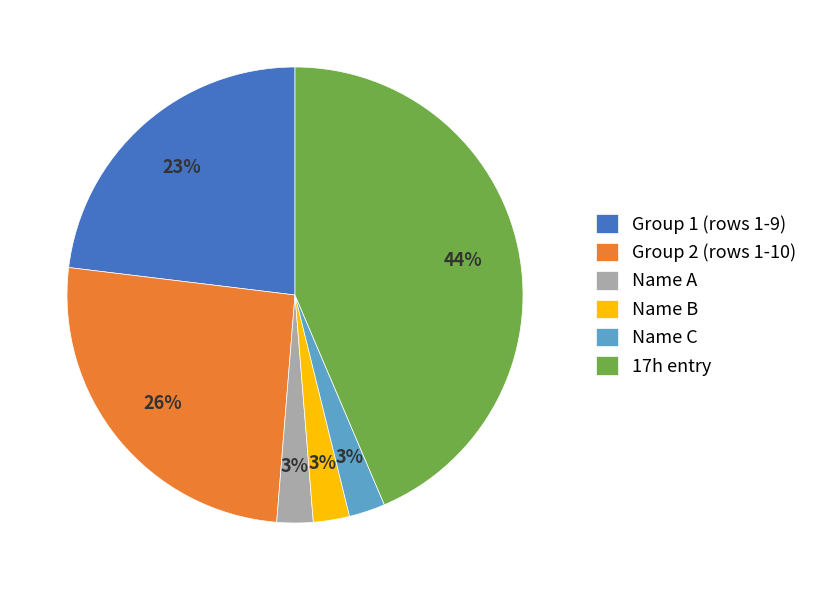

True or false: 17h entry accounts for 34% of the total.

False